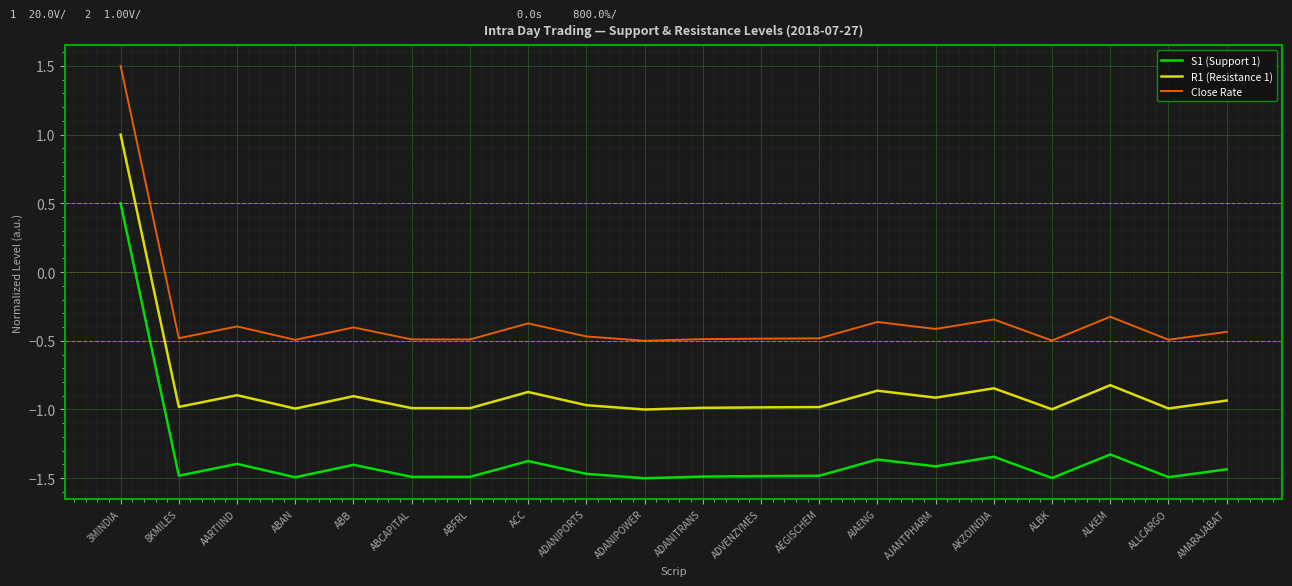

Count the number of categories in the chart.

20